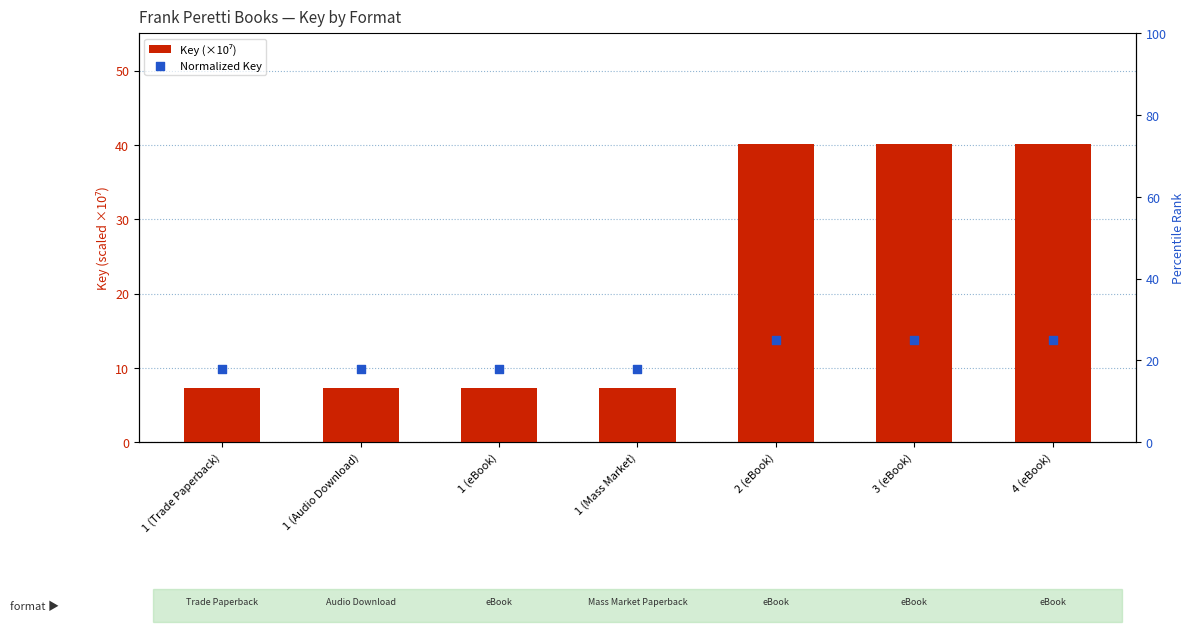

At which category is the sum across all series the highest?

3 (eBook)